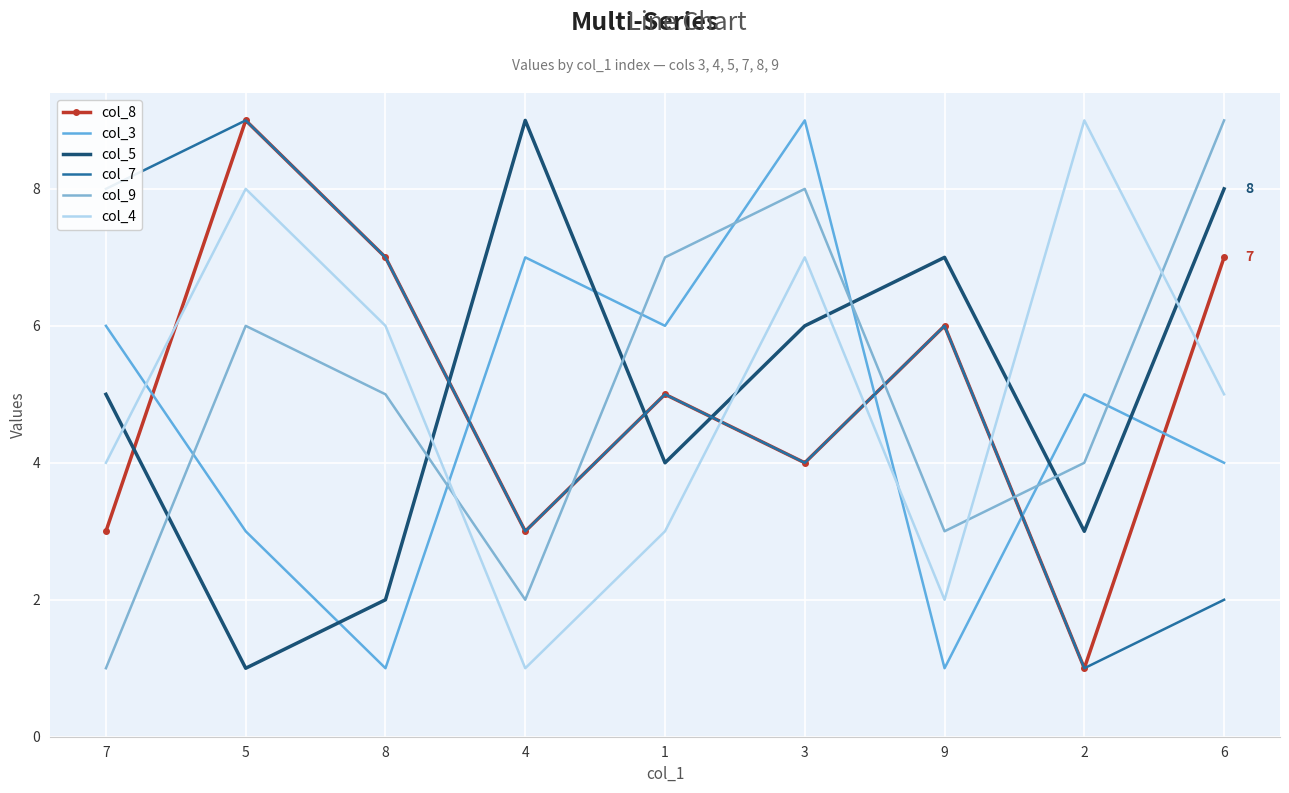

Reading left to right, list all the values displayed in this chart.

col_8: 3	9	7	3	5	4	6	1	7
col_3: 6	3	1	7	6	9	1	5	4
col_5: 5	1	2	9	4	6	7	3	8
col_7: 8	9	7	3	5	4	6	1	2
col_9: 1	6	5	2	7	8	3	4	9
col_4: 4	8	6	1	3	7	2	9	5